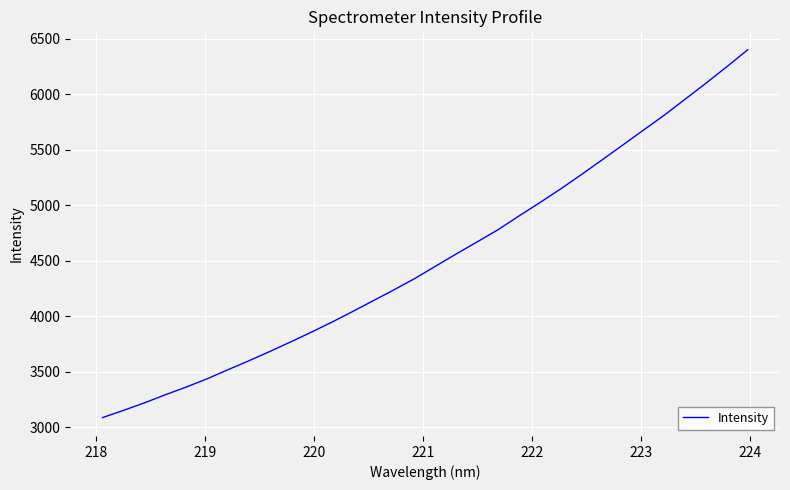

Is this an area chart (filled region under the line)?

No